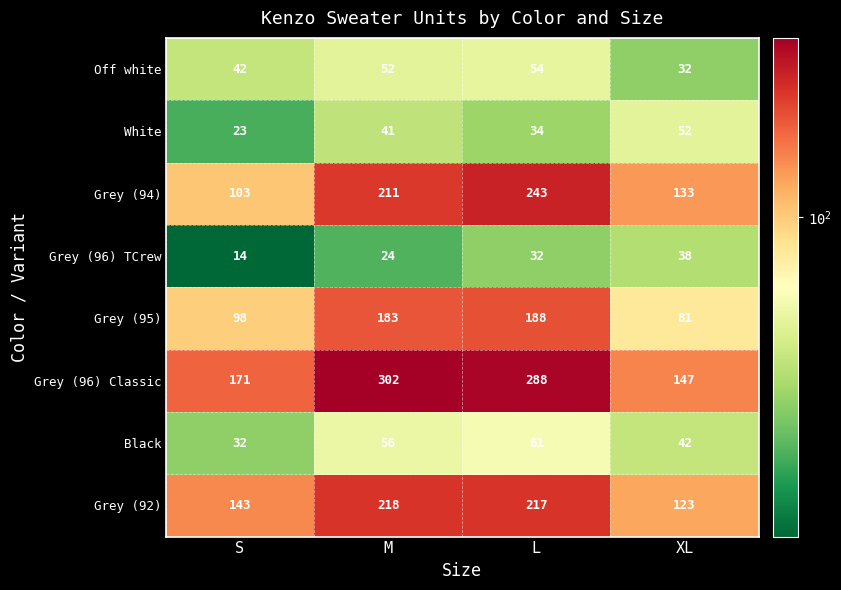

Where is Grey (94) nearest to the value 173?

M